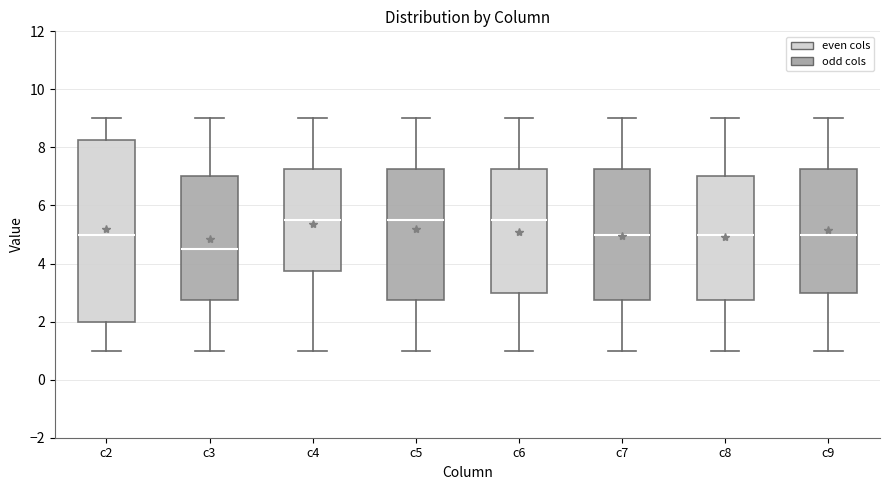

Which box is the tallest, from its lower edge to its upper edge?

c2